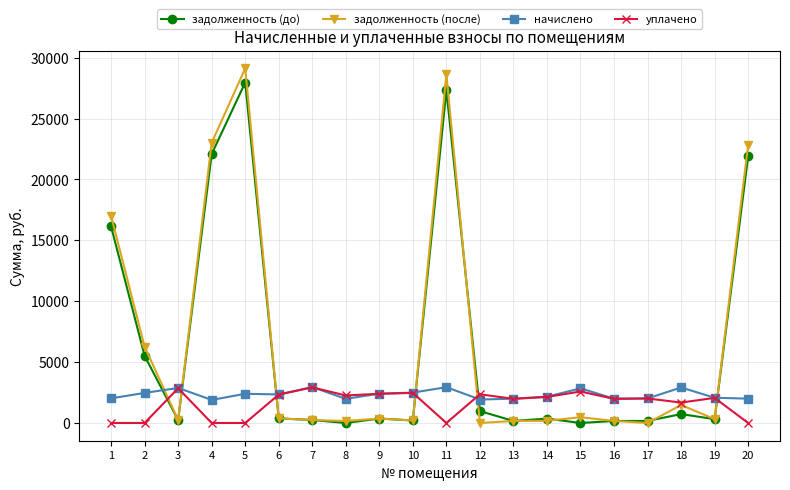

What is the minimum value for начислено?

1894.1